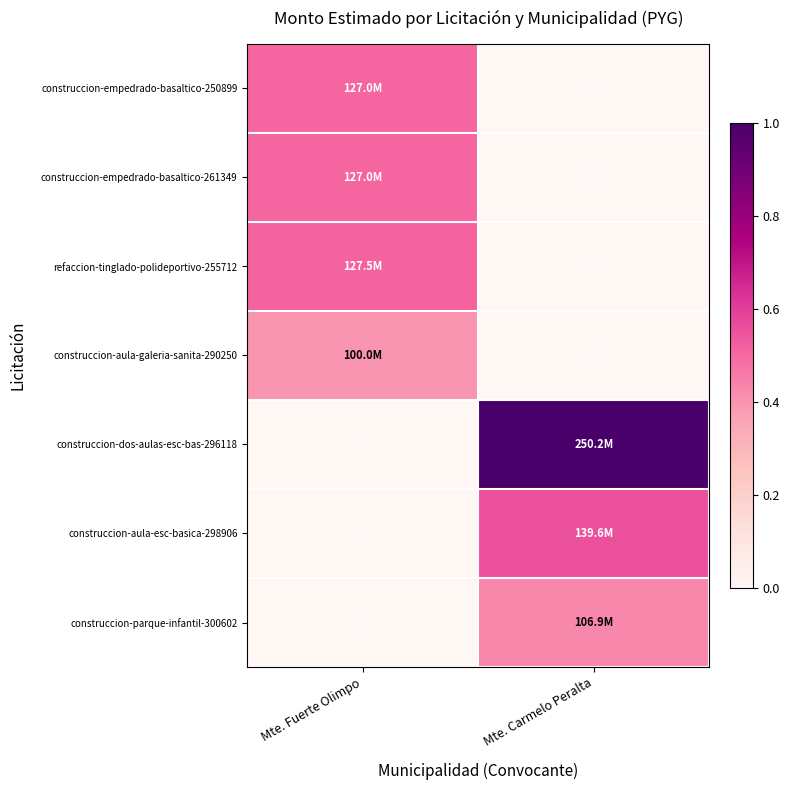

Where is construccion-aula-galeria-sanita-290250 nearest to the value 0?

Mte. Carmelo Peralta